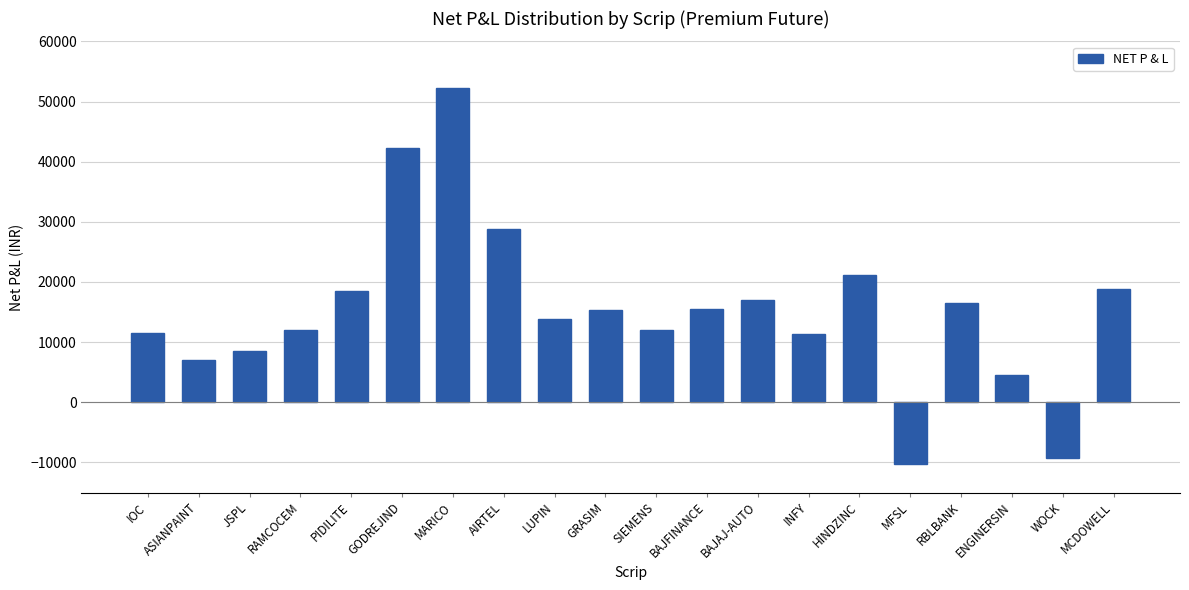

The chart shows a value of 24639 at LUPIN. True or false?

False